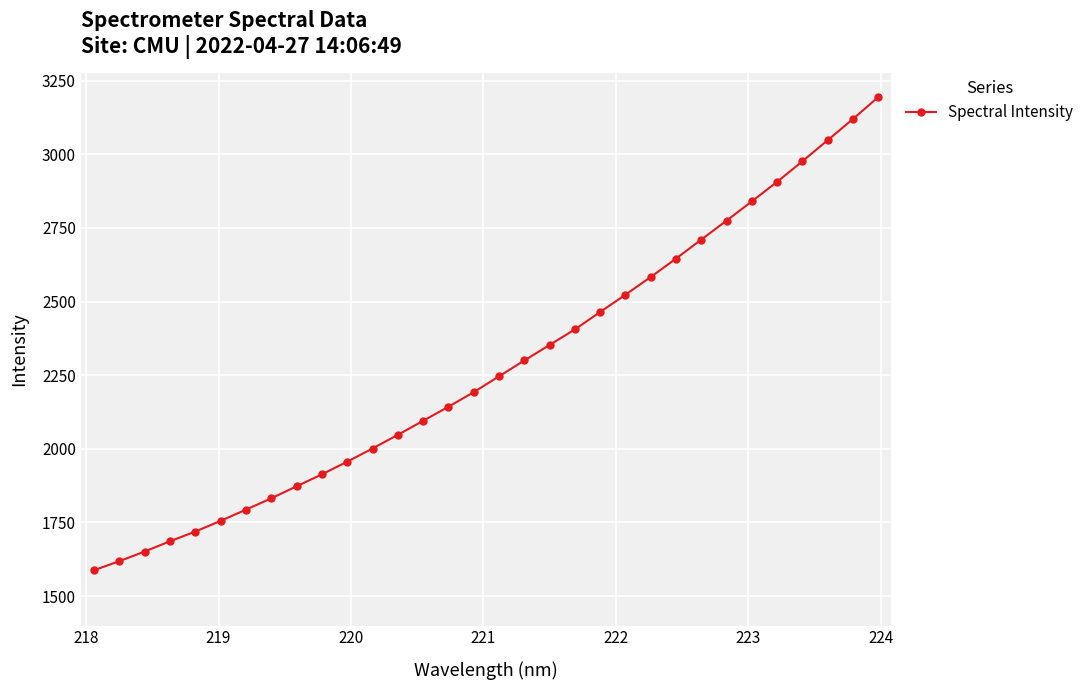

True or false: there are more than 2 points higher than both neighbors.

False